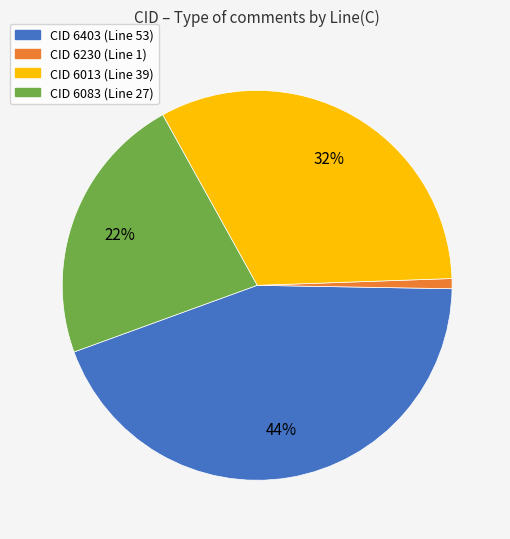

Is there a majority slice in this chart?

No